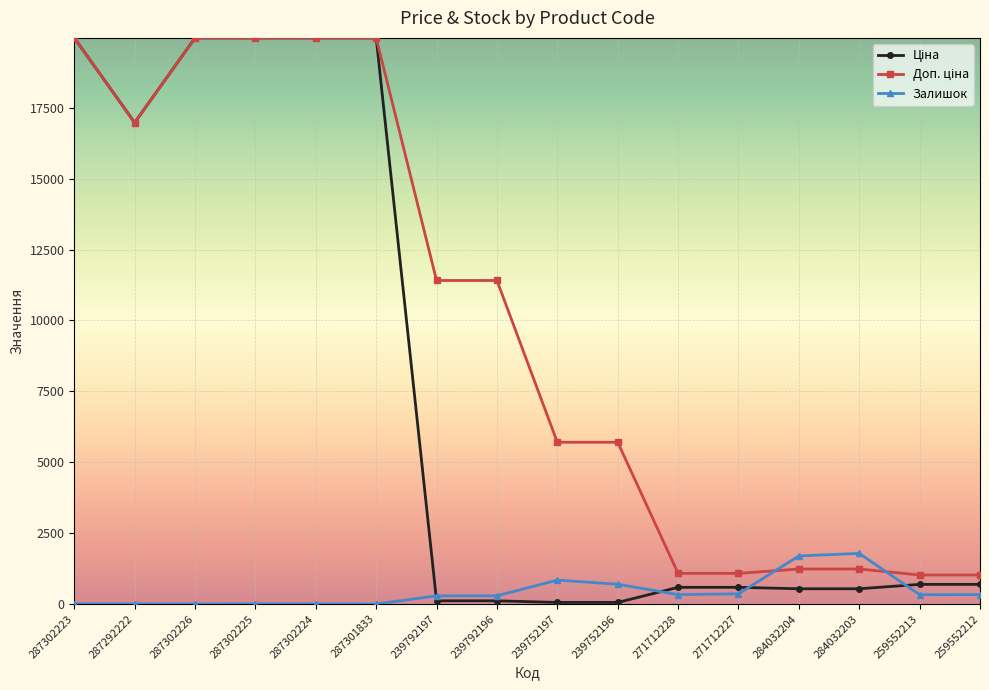

What is the difference between the highest and lowest values at 287301833?

19964.2